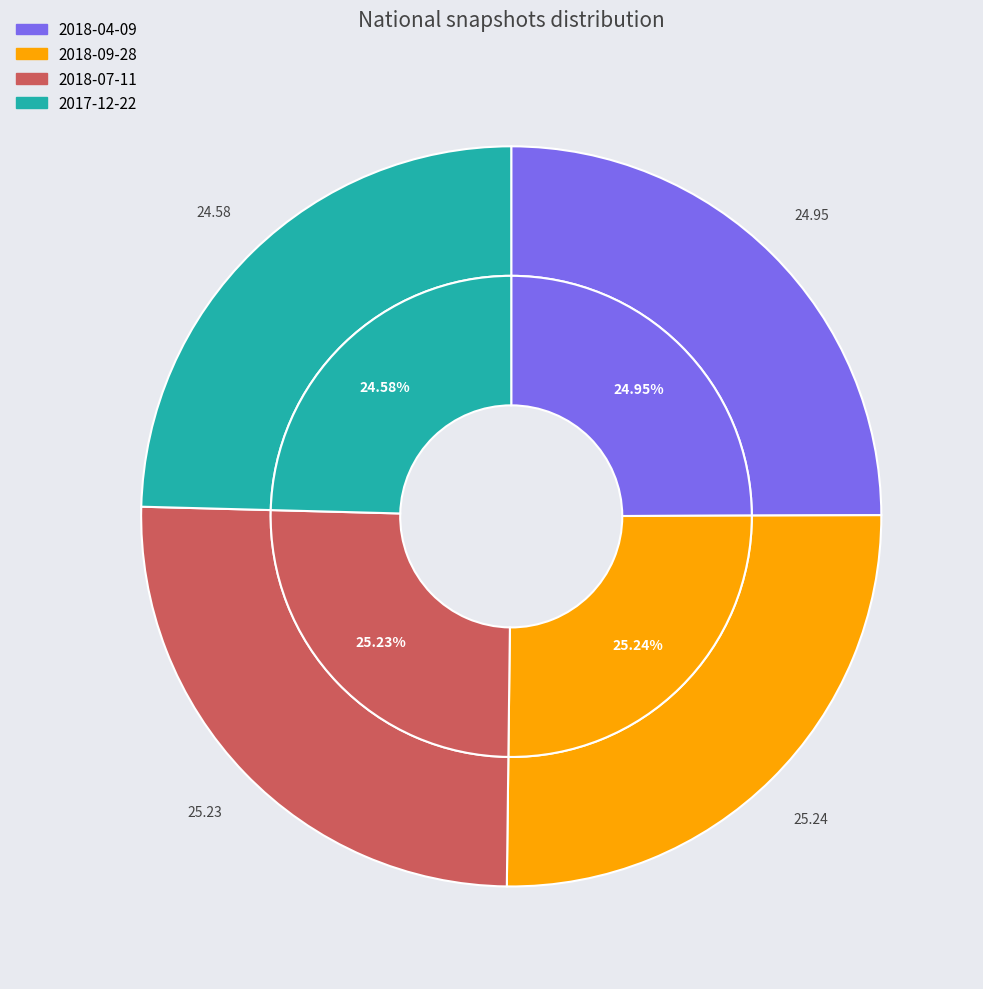

Count the number of slices in the pie.

4